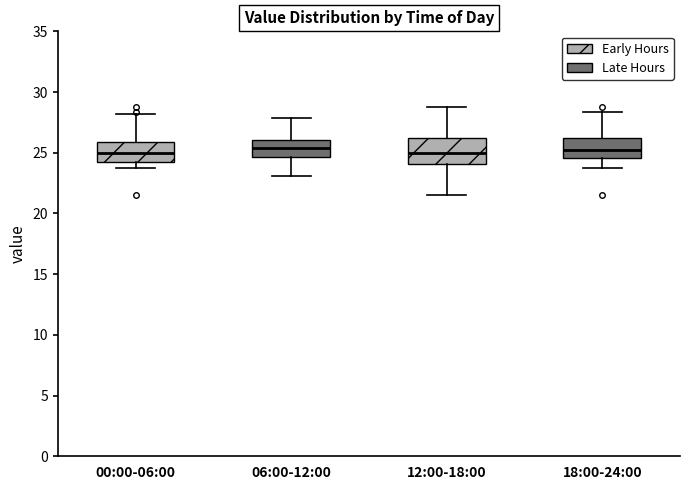

Where does the lower whisker of the box for 06:00-12:00 end on the y-axis? The values are not printed on the chart, so give them approximately, as read against the axis.

23.0